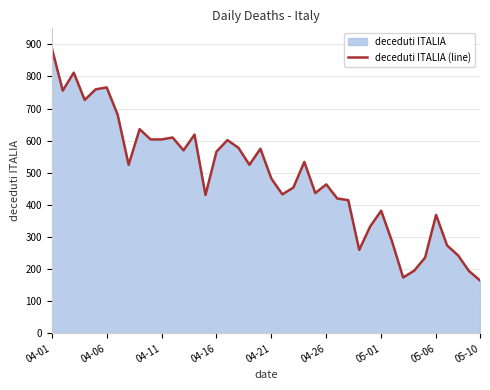

What is the value of the 11th point from the left?

604